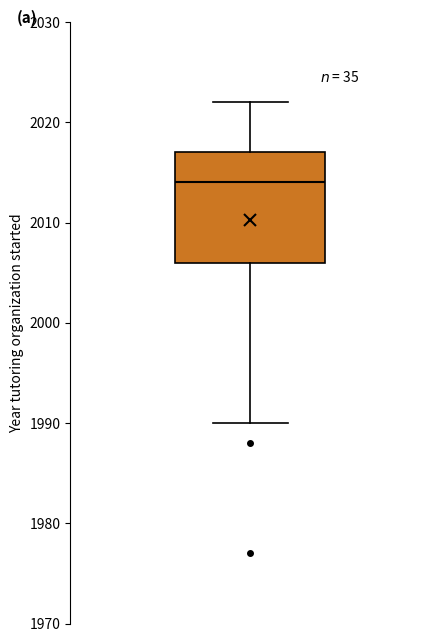

Where is the lower edge of the box on the y-axis? The values are not printed on the chart, so give them approximately, as read against the axis.

2006